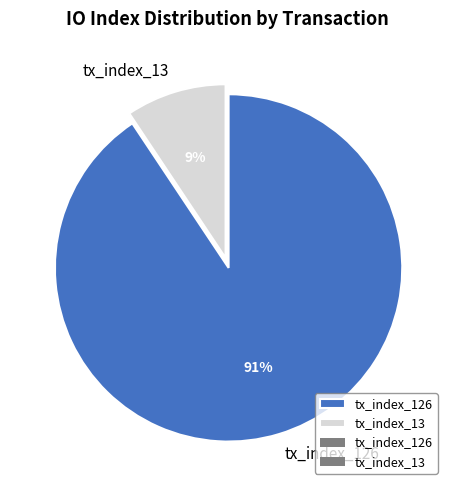

Which slice is the largest?

tx_index_126